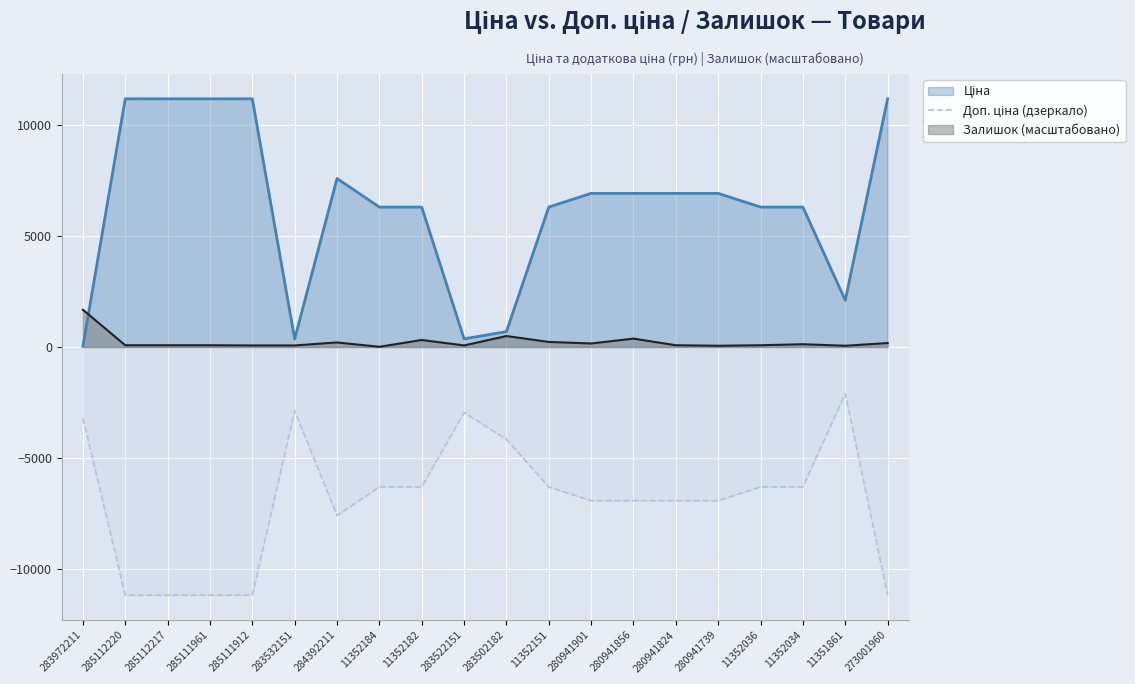

True or false: Залишок (масштабовано) has a value of 79.2 at 285111961.

True